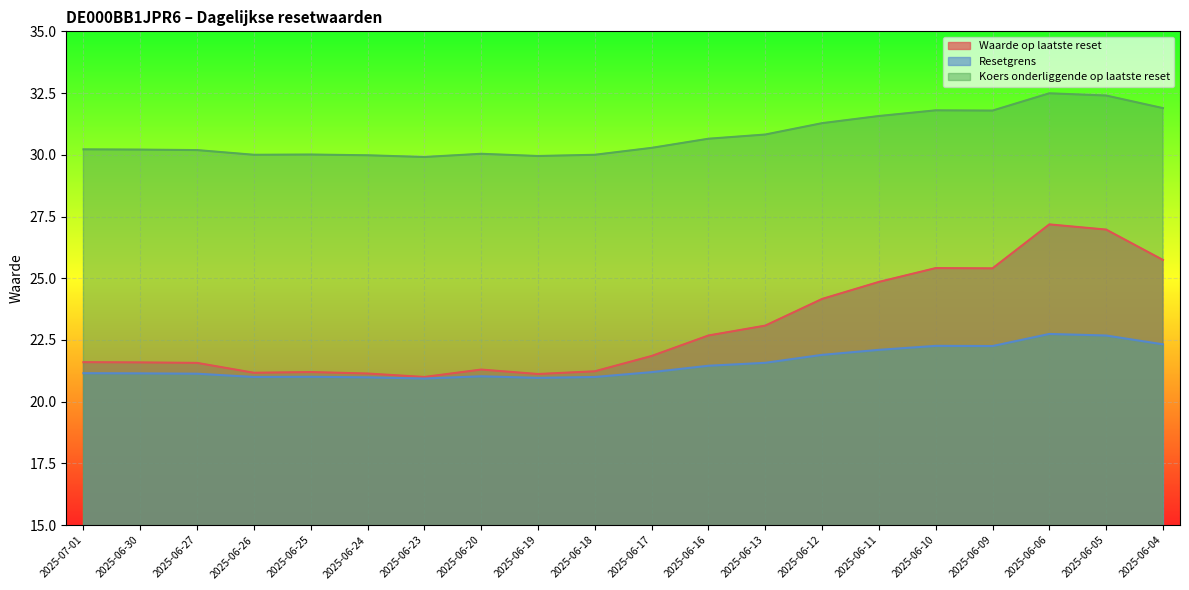

Between 2025-06-20 and 2025-06-09, which series saw the biggest shift?

Waarde op laatste reset